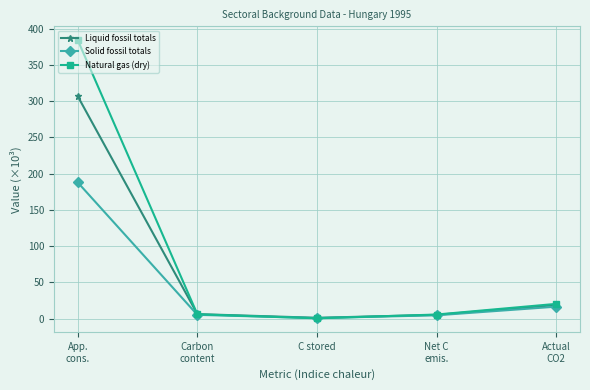

At which label is Natural gas (dry) closest to 192?

Actual
CO2